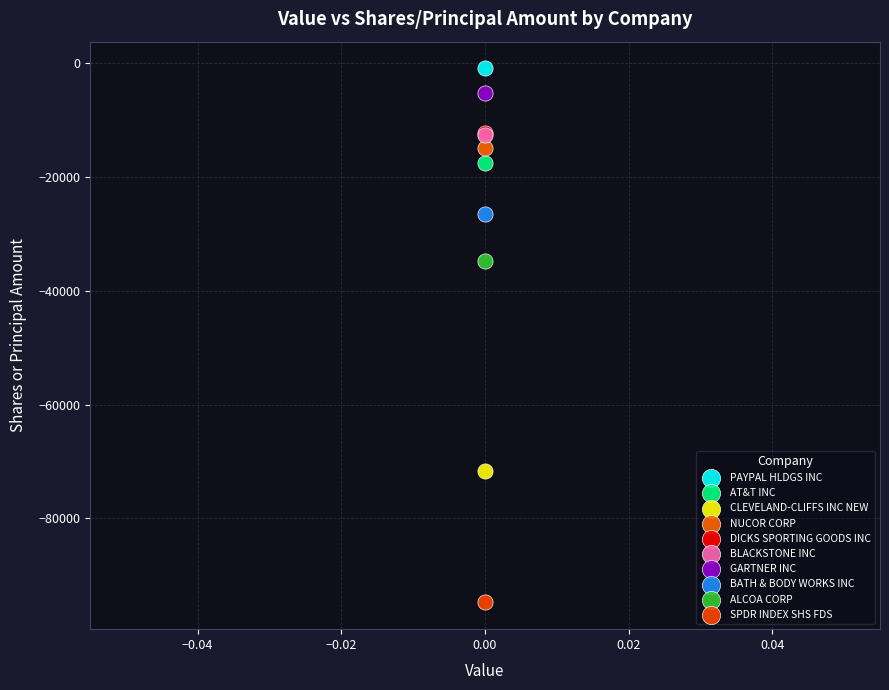

What are all the series names shown in the legend?

PAYPAL HLDGS INC, AT&T INC, CLEVELAND-CLIFFS INC NEW, NUCOR CORP, DICKS SPORTING GOODS INC, BLACKSTONE INC, GARTNER INC, BATH & BODY WORKS INC, ALCOA CORP, SPDR INDEX SHS FDS